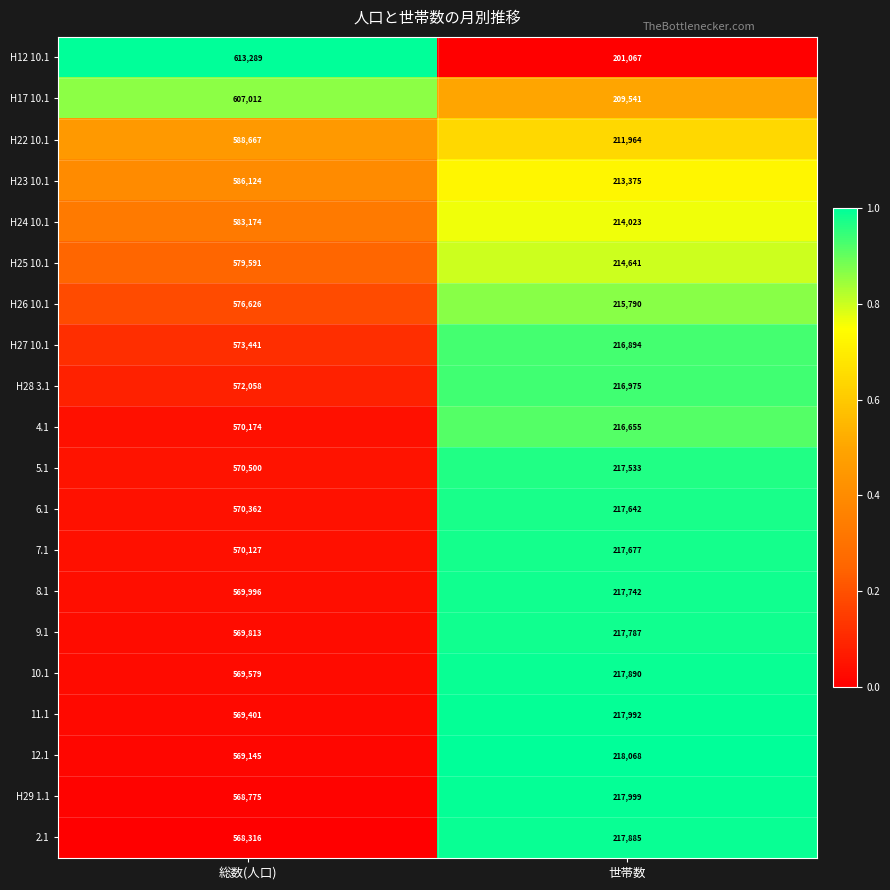

What is the total value across all series at 総数(人口)?

11546170